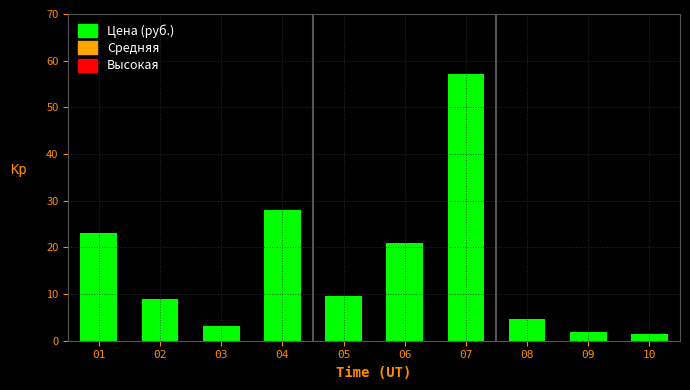

Reading left to right, transcribe all the data shown in this chart.

23.0	9.0	3.2	28.0	9.7	20.9	57.2	4.6	1.9	1.5